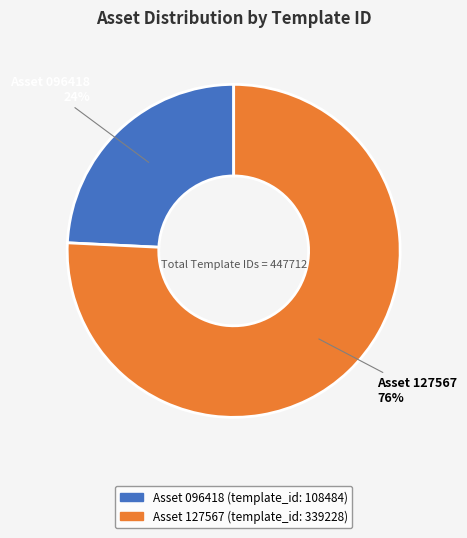

Is there any slice that represents more than half of the pie?

Yes